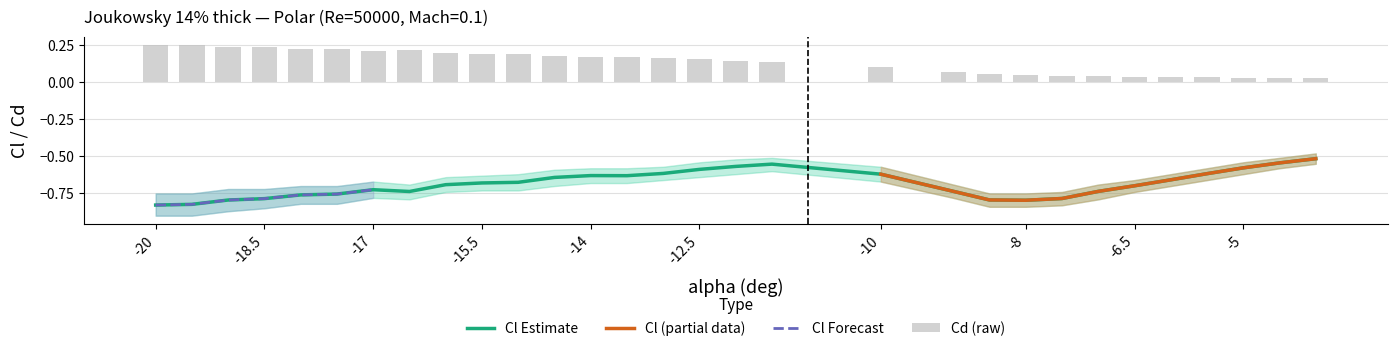

What is the maximum value for Cd?

0.2